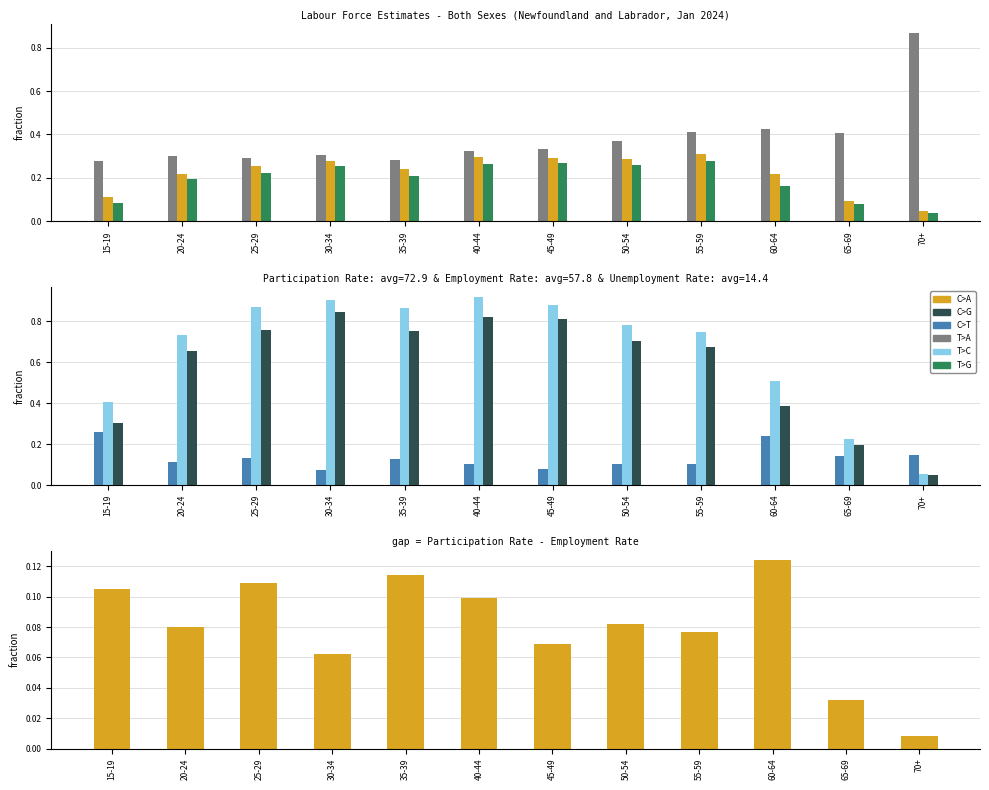

What is the value of the Participation Rate bar at the 5th from the left?

0.9